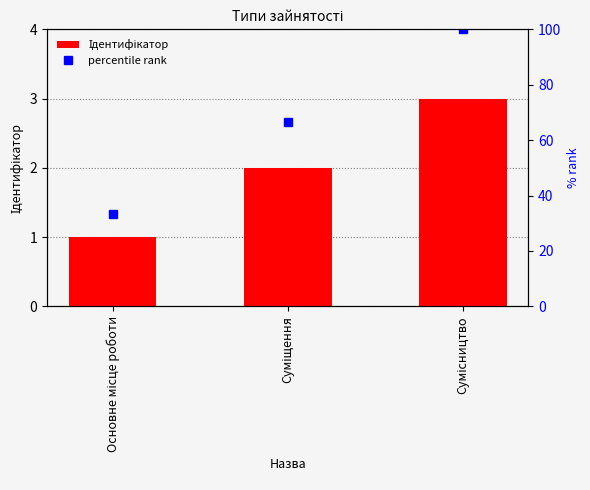

Which series has the largest total across all categories?

percentile rank